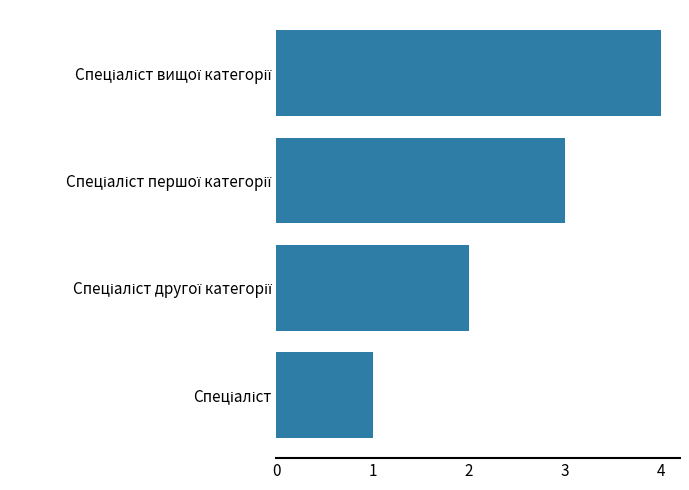

What is the maximum value shown in the chart?

4